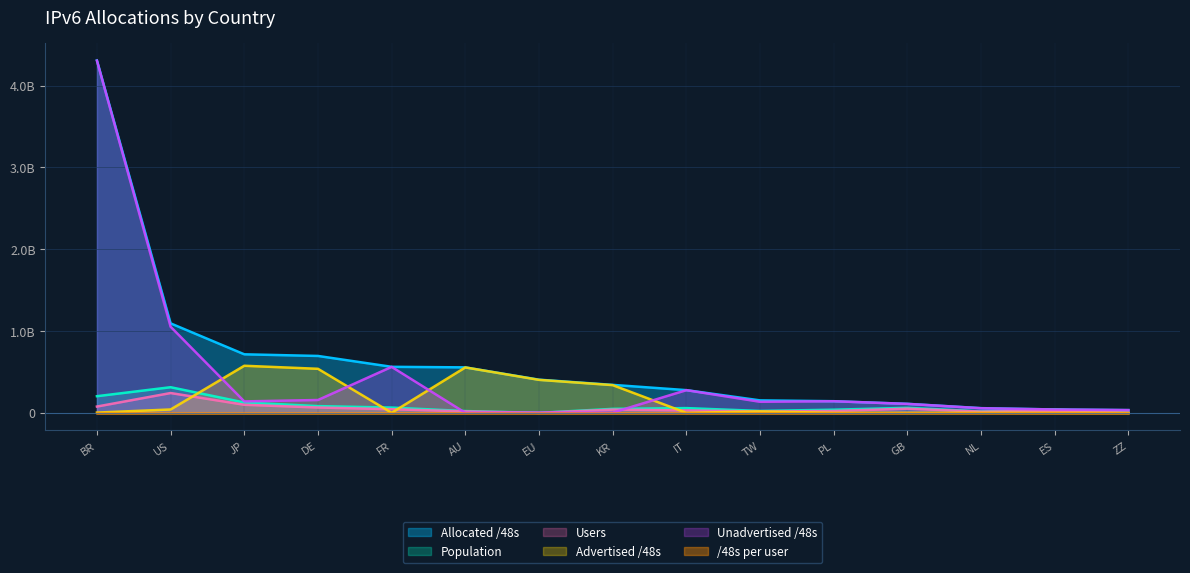

The value of Unadvertised /48s at US is 1052385782.0. True or false?

True